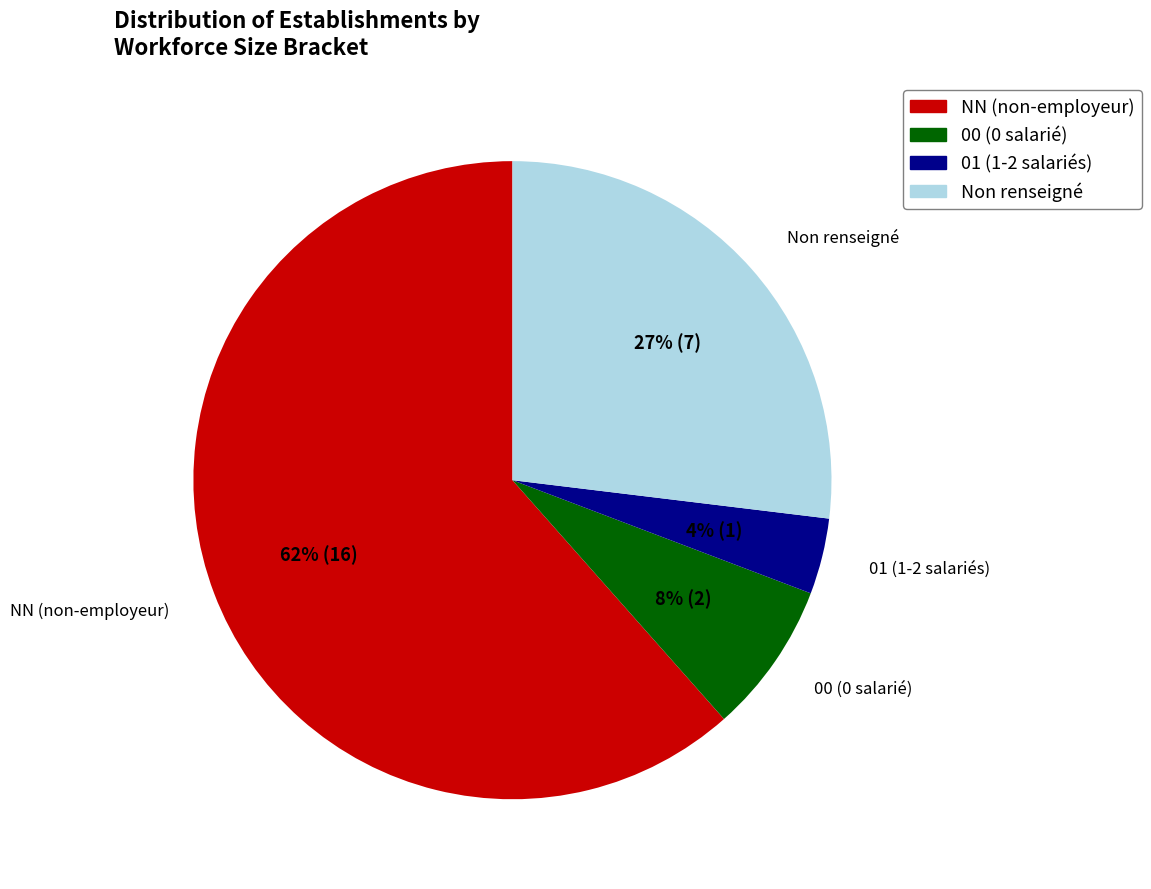

To the nearest percent, what is the average slice percentage?

25%